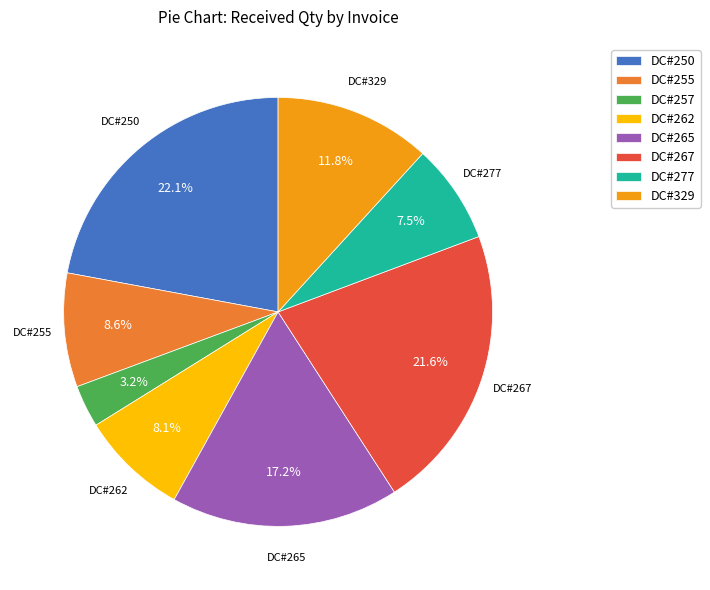

To the nearest percent, what portion does DC#329 represent?

12%